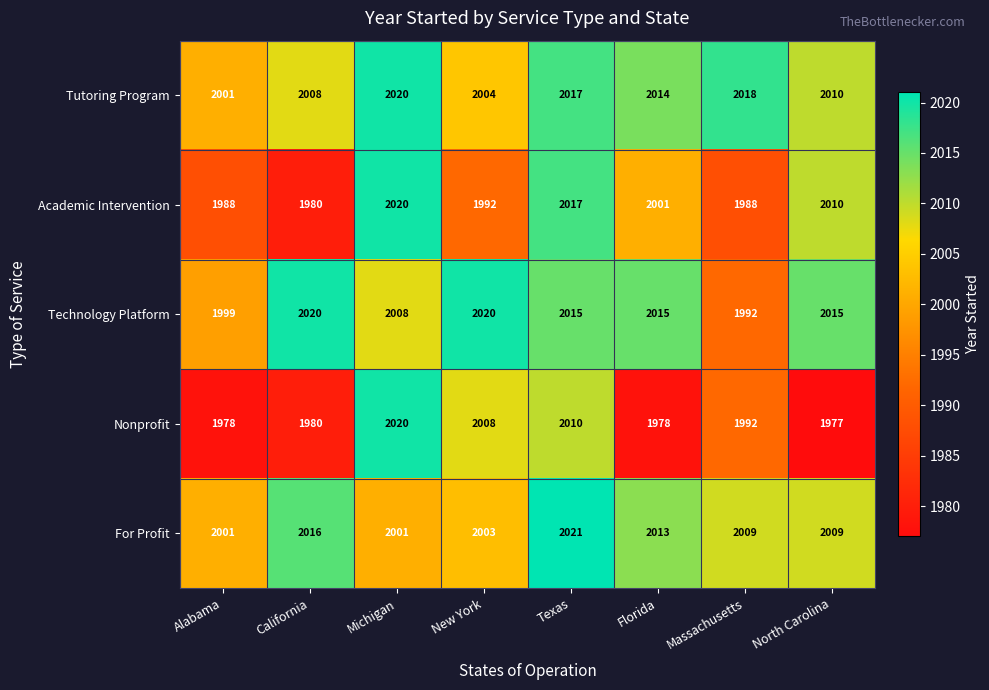

What is the sum of the Technology Platform values at Texas and Florida?

4030